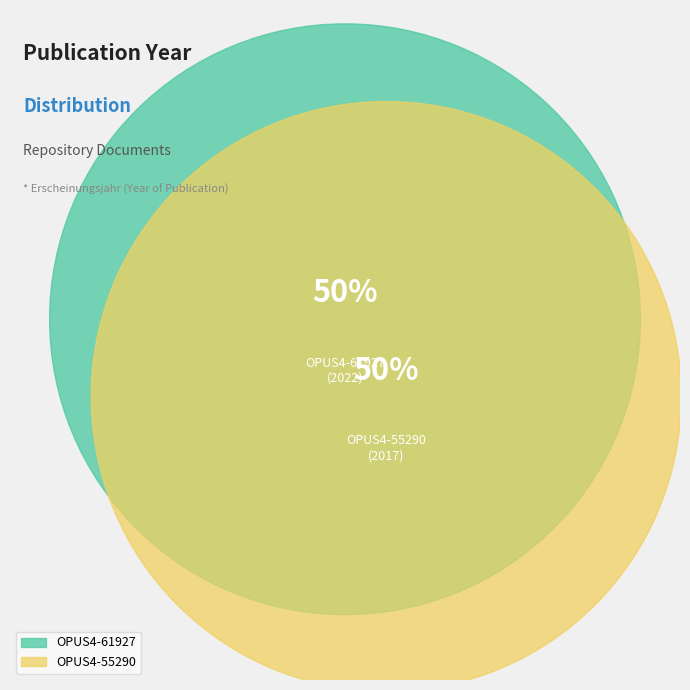

Rank the categories by value from lowest to highest.

OPUS4-55290, OPUS4-61927